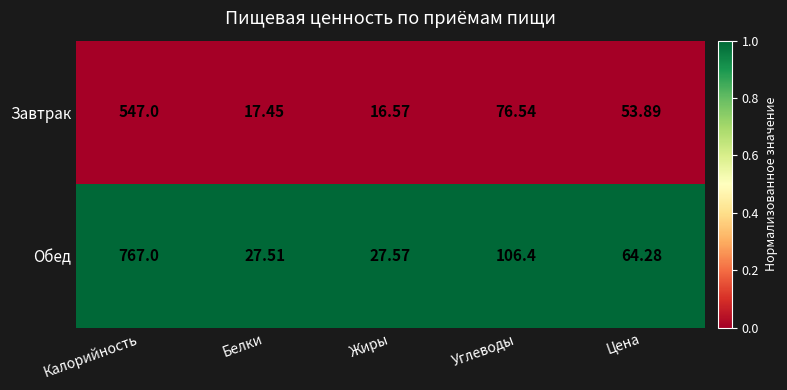

Which series has the largest total across all categories?

Обед